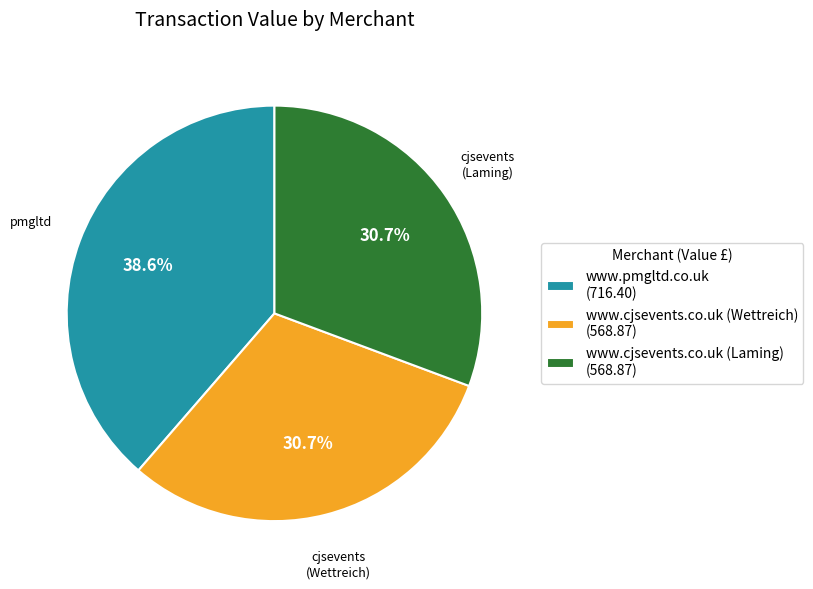

To the nearest percent, what percentage of the pie is www.cjsevents.co.uk (Wettreich)?

31%